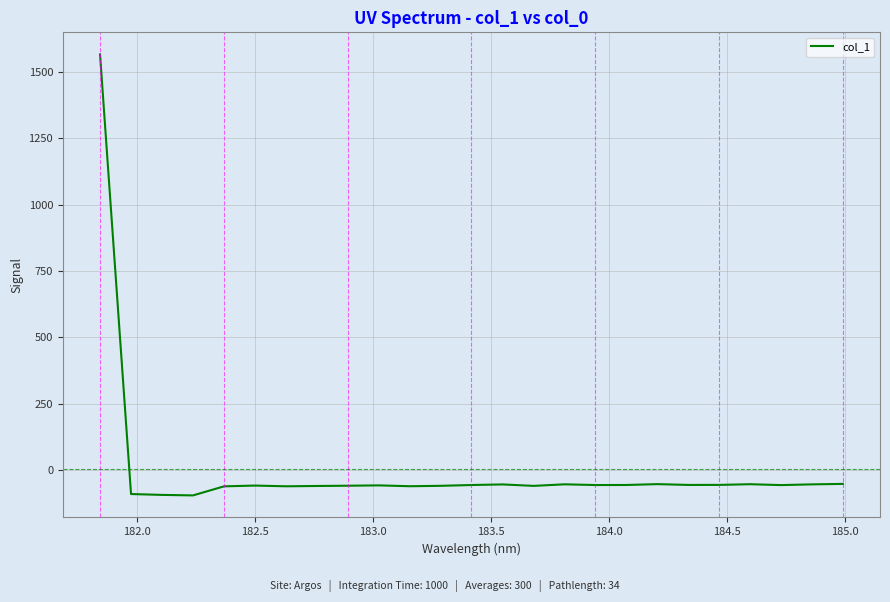

What is the smallest value displayed?

-95.5